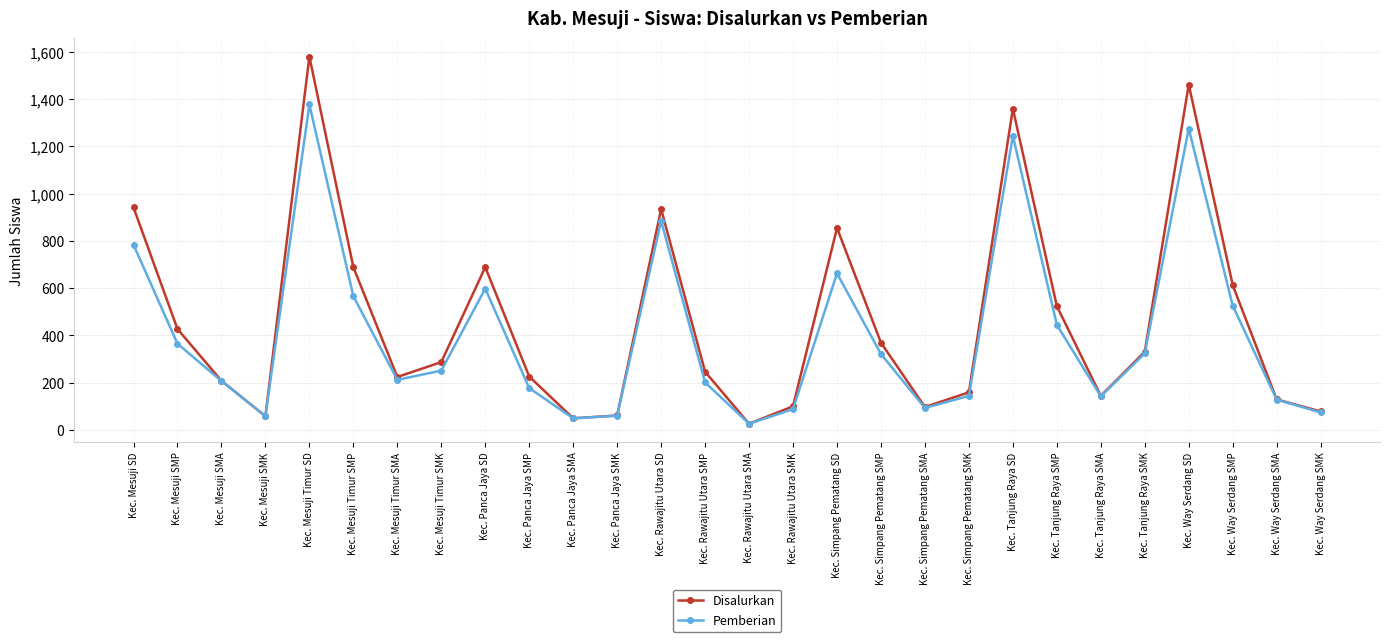

What is the maximum value for Disalurkan?

1581